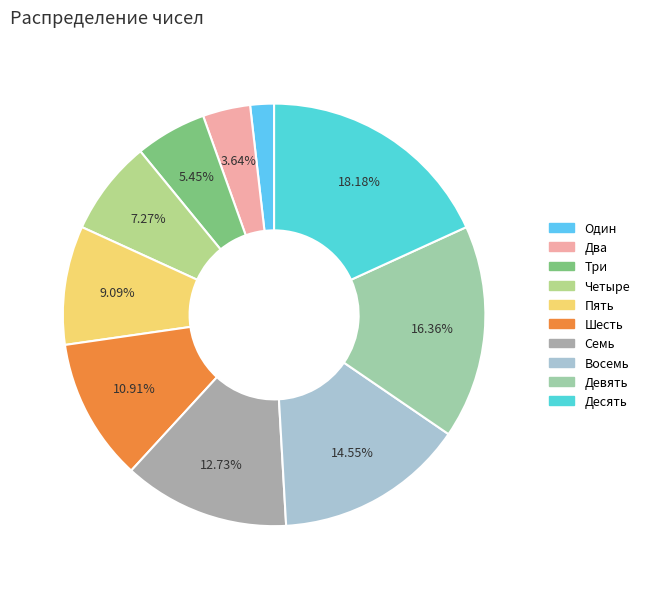

Which category has the smallest portion of the pie?

Один